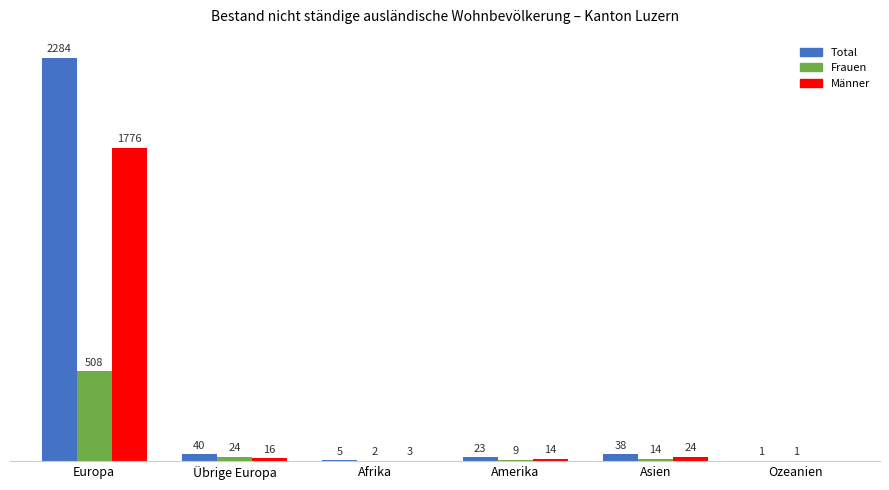

At which category is the sum across all series the highest?

Europa